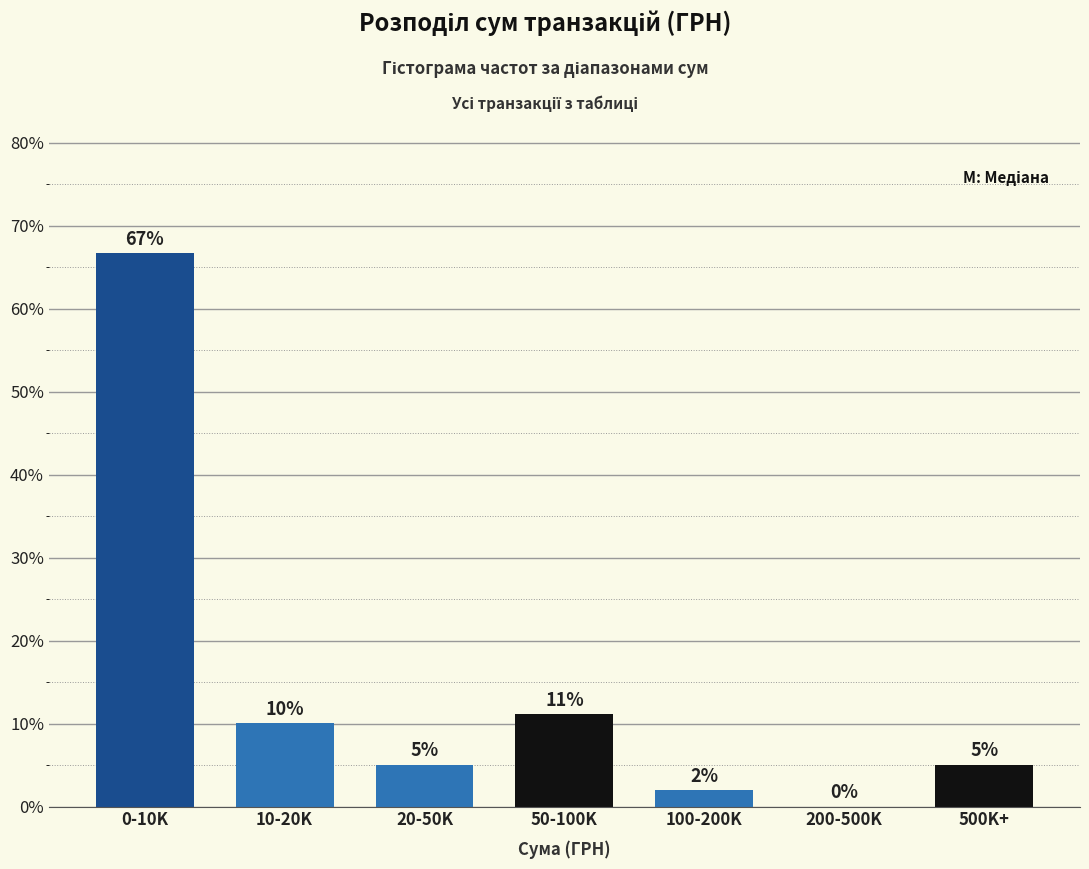

True or false: the data shows 1.1 at 20-50K.

False